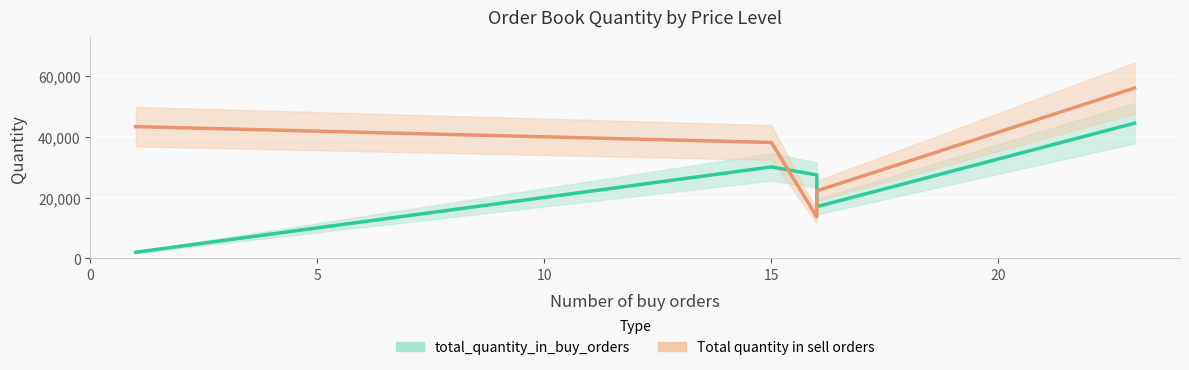

Which has a higher value, 20 or 0?

20